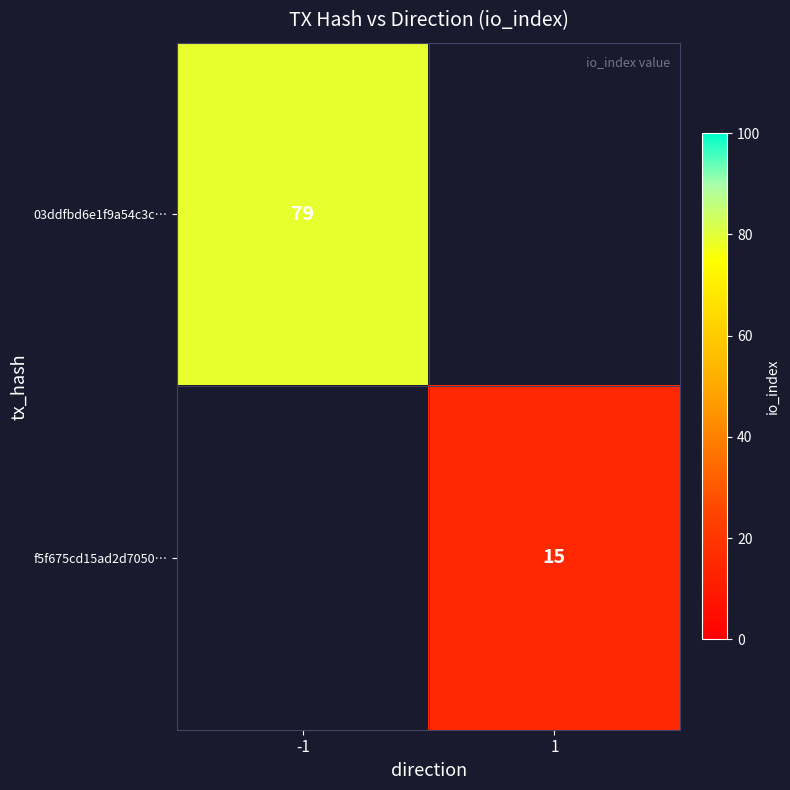

Which has a higher value, 1 or -1?

-1